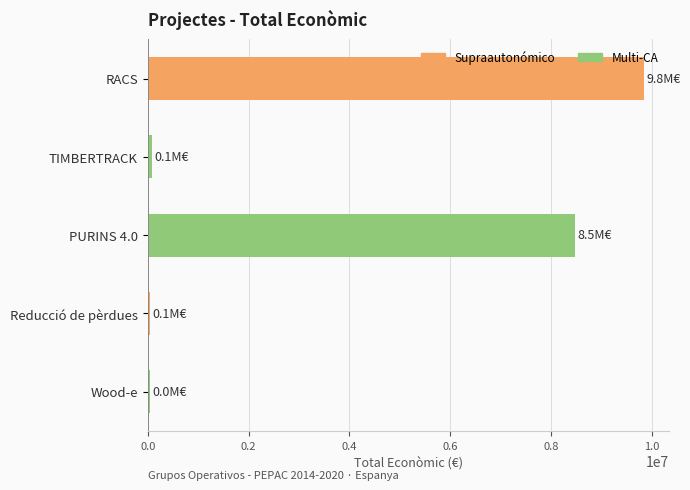

True or false: the data shows 9847932 at RACS.

True